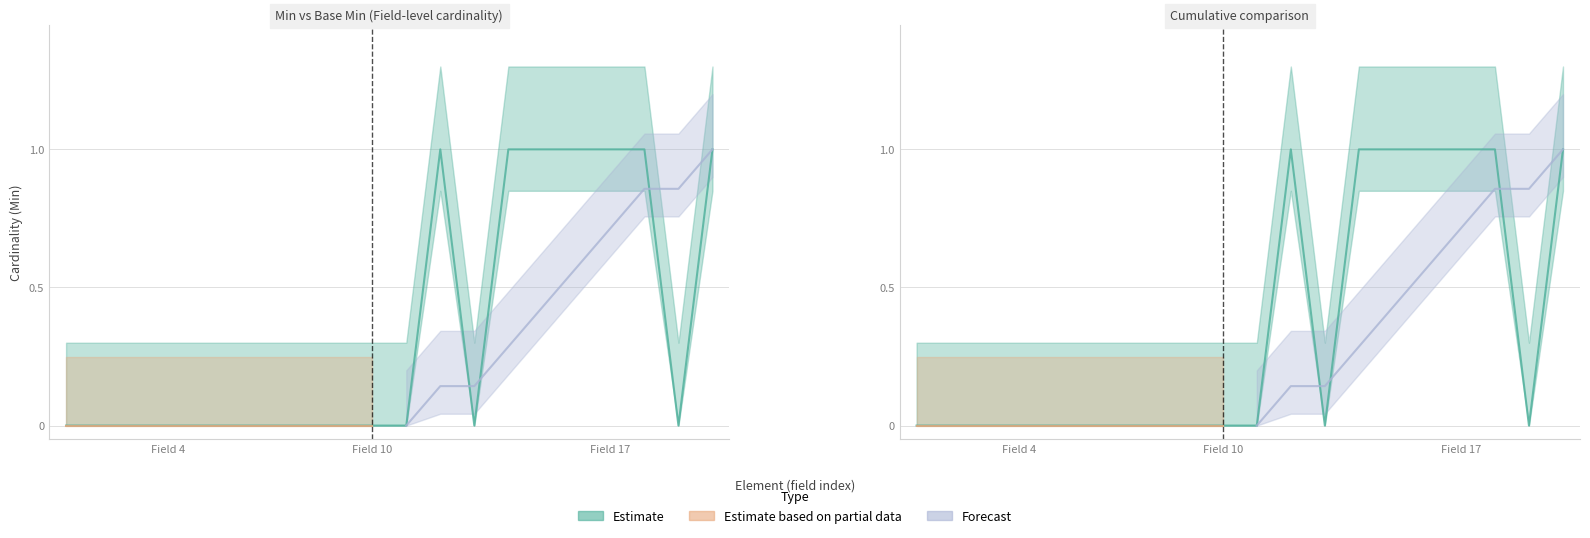

What position from the right is 15?

5